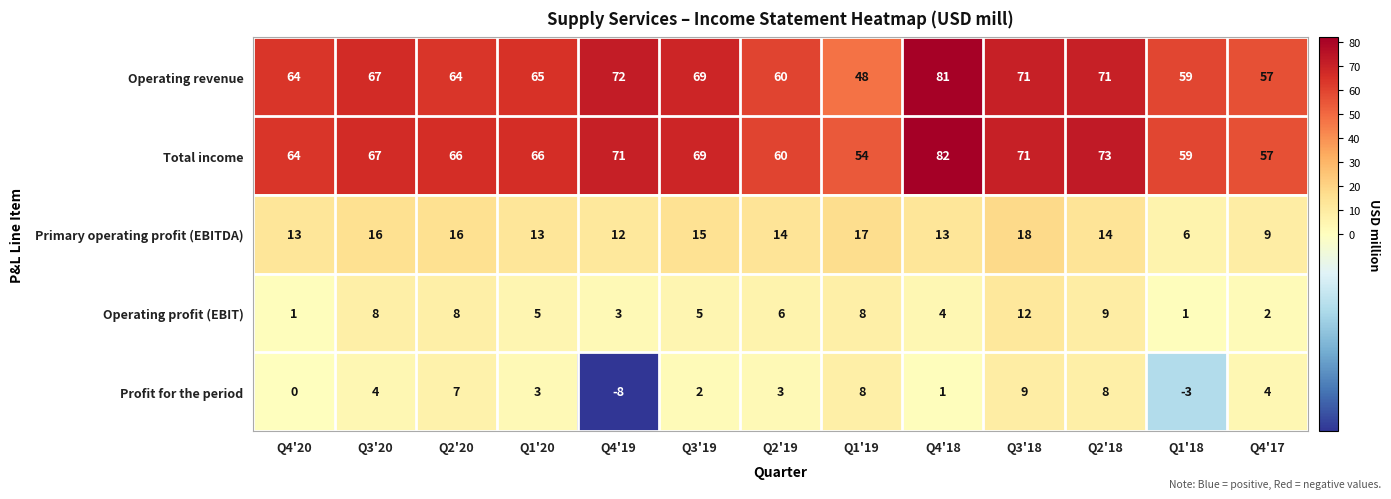

At how many categories does at least one series exceed 28?

13